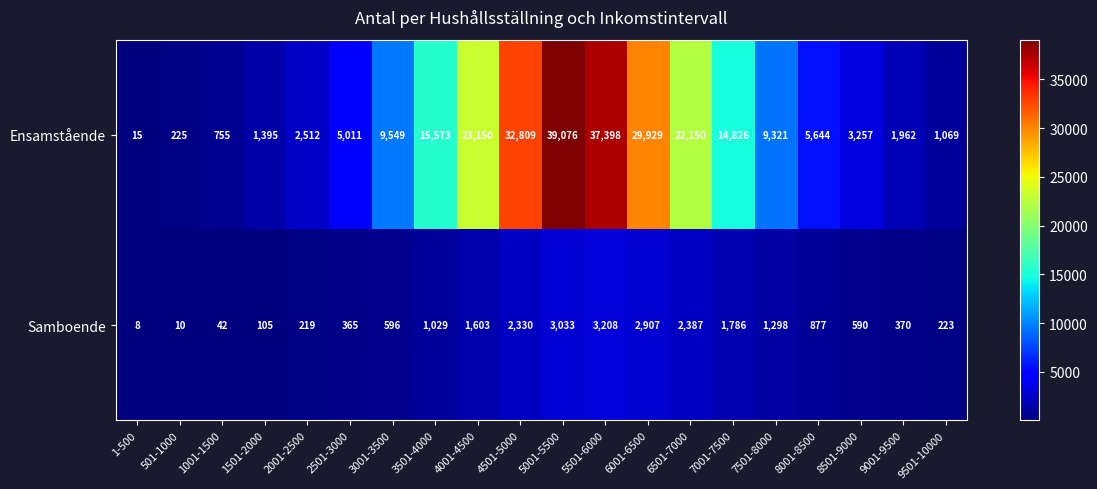

How many values in the Ensamstående series are below 9321?

10